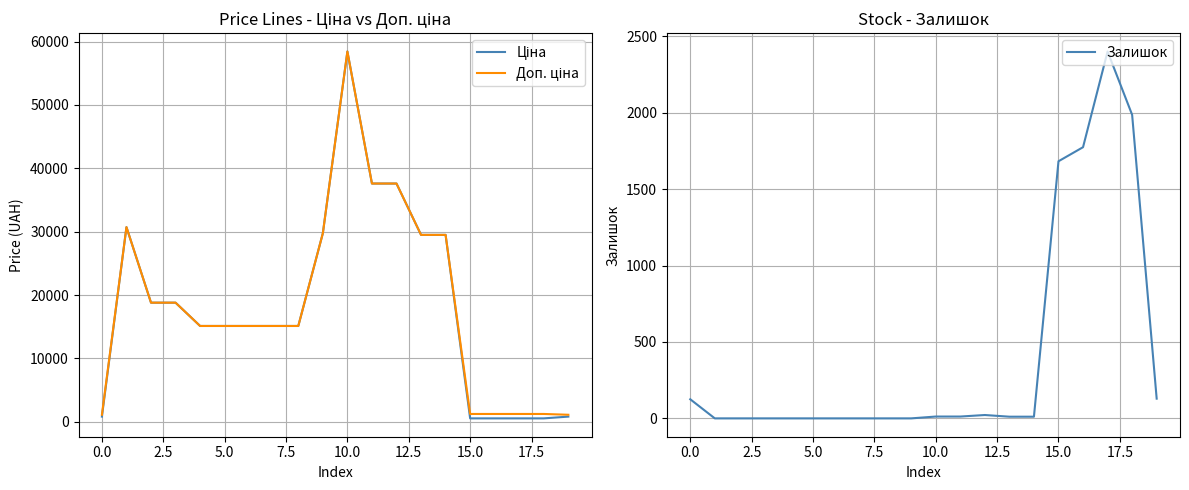

How many series are shown in this chart?

3